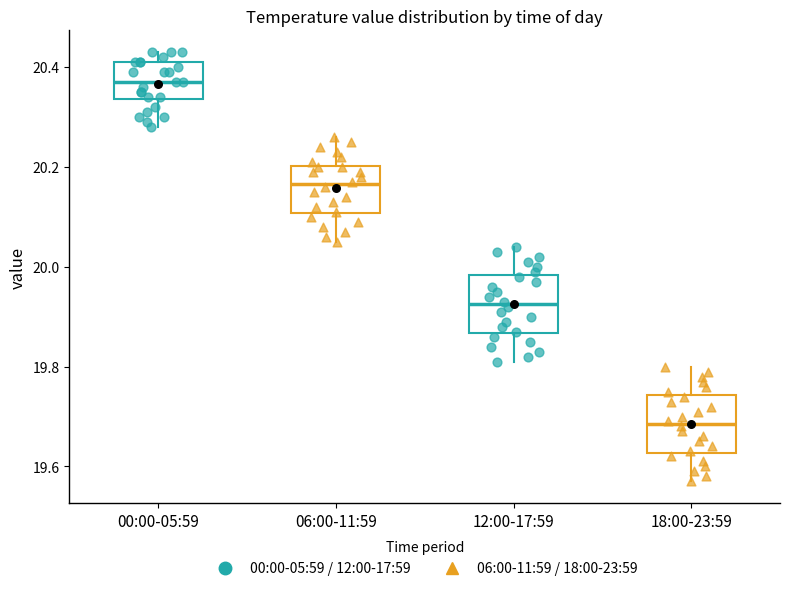

Where is the lower edge of the box for 12:00-17:59 on the y-axis? The values are not printed on the chart, so give them approximately, as read against the axis.

19.86